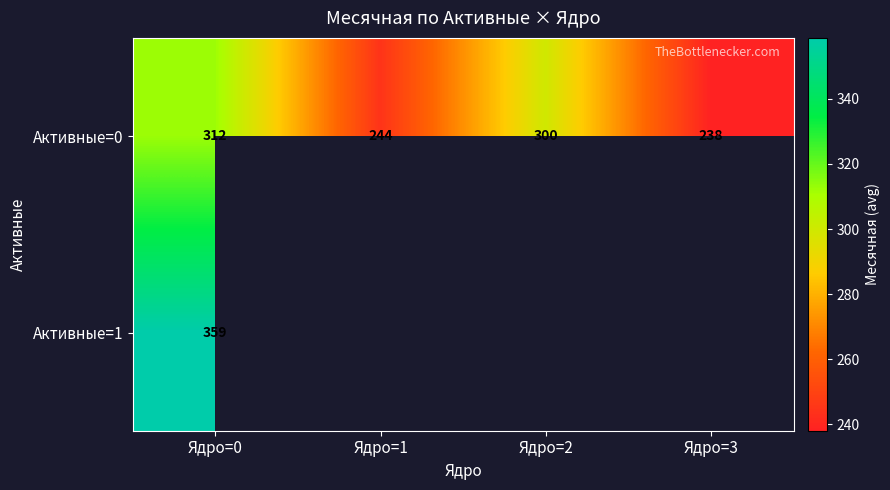

At how many categories does at least one series exceed 264?

2